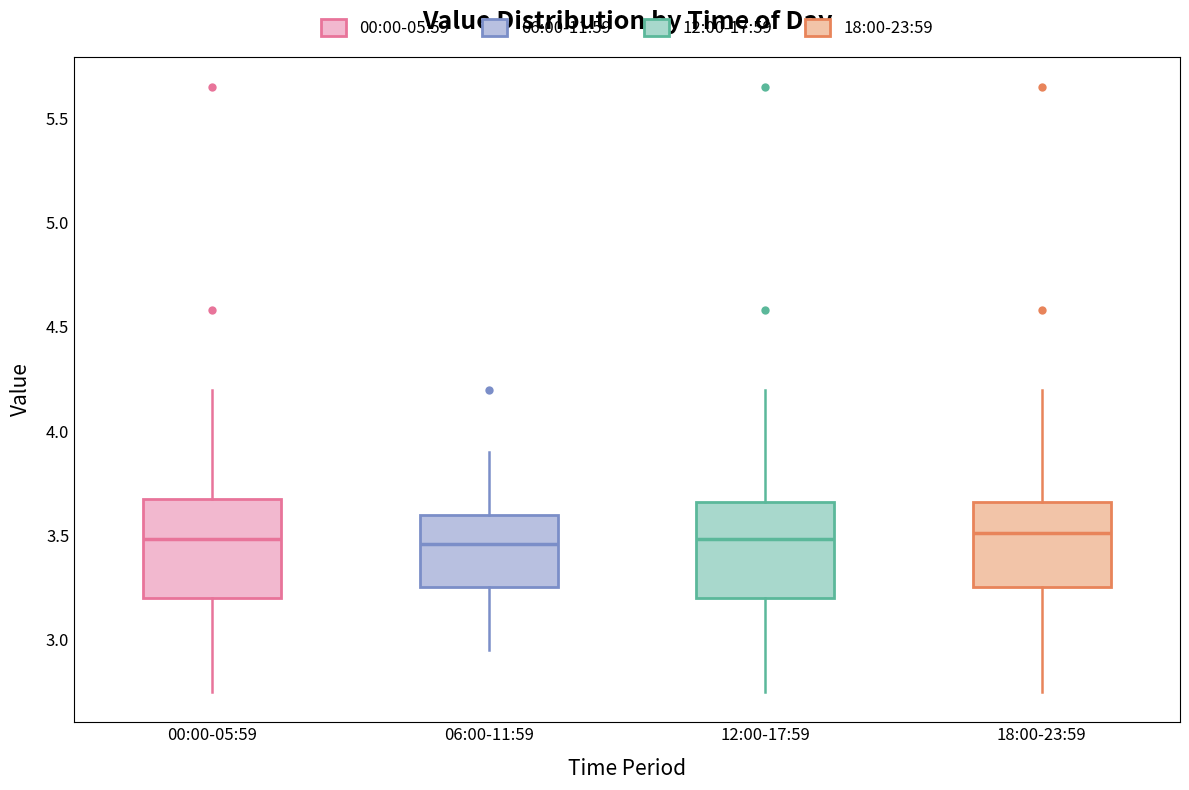

Reading left to right, transcribe this box plot: for each box, give where its median line is, the range the box spans, and where its two whiskers end, as read against the y-axis. The values are not printed on the chart, so give them approximately, as read against the axis.

00:00-05:59: median 3.50, box 3.20 to 3.70, whiskers 2.75 to 4.20
06:00-11:59: median 3.45, box 3.25 to 3.60, whiskers 2.95 to 3.90
12:00-17:59: median 3.50, box 3.20 to 3.65, whiskers 2.75 to 4.20
18:00-23:59: median 3.50, box 3.25 to 3.65, whiskers 2.75 to 4.20